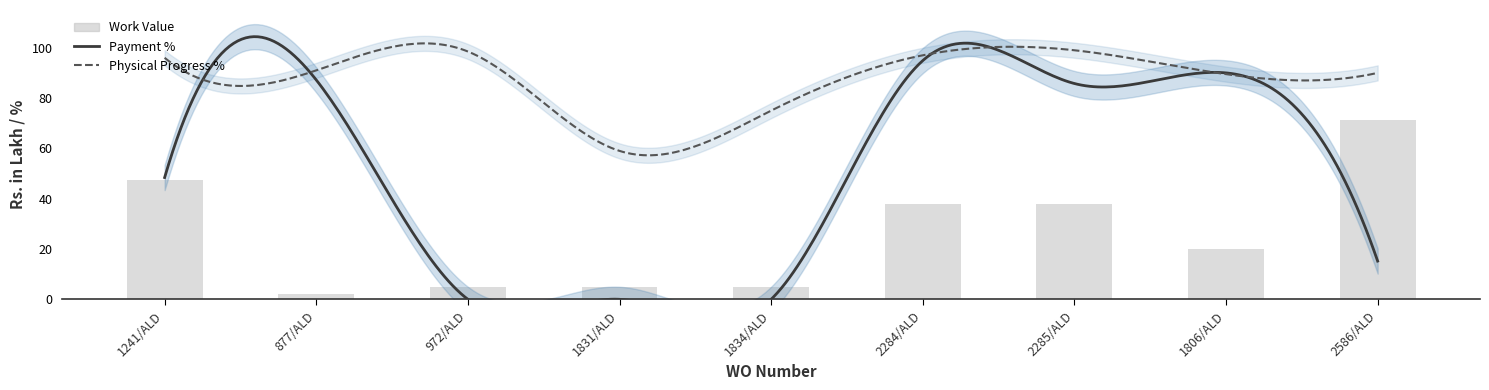

Read the Physical Progress % value at 2284/ALD.

97.0